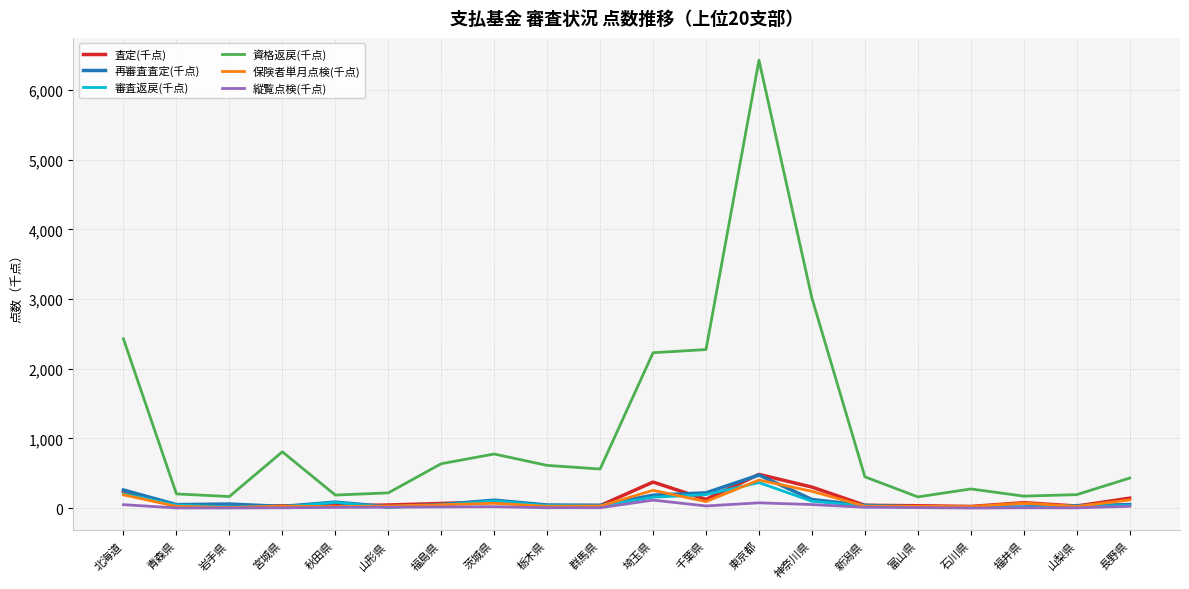

The value of 資格返戻(千点) at 秋田県 is 187.9. True or false?

True